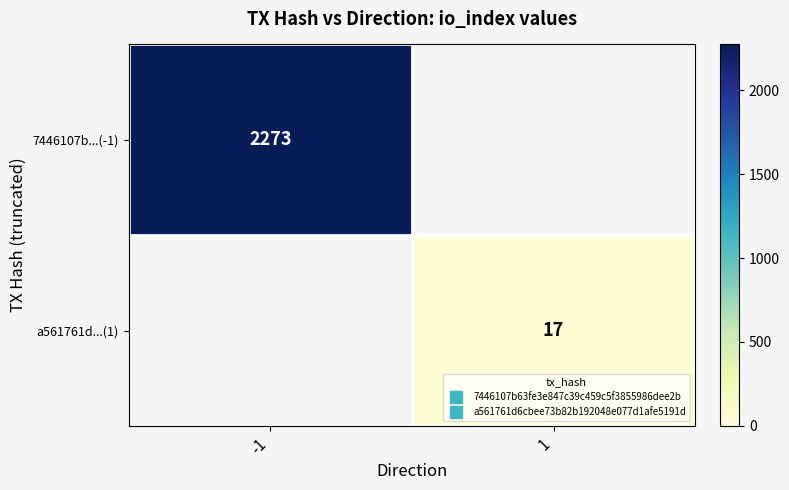

List the series in order of their overall mean, lowest first.

7446107b...(-1), a561761d...(1)